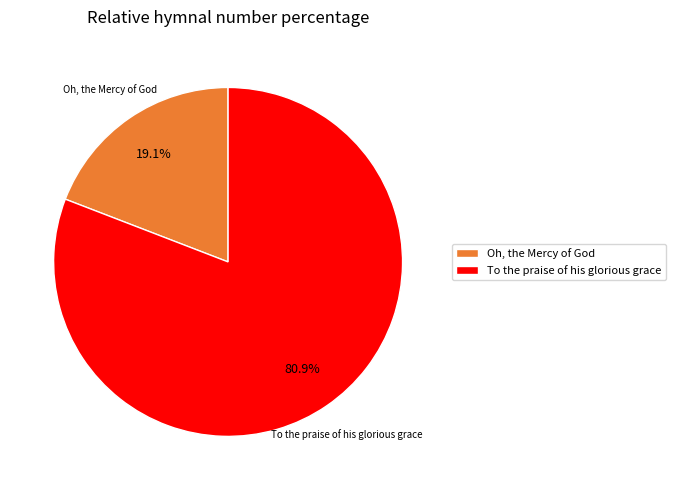

Count the number of slices in the pie.

2